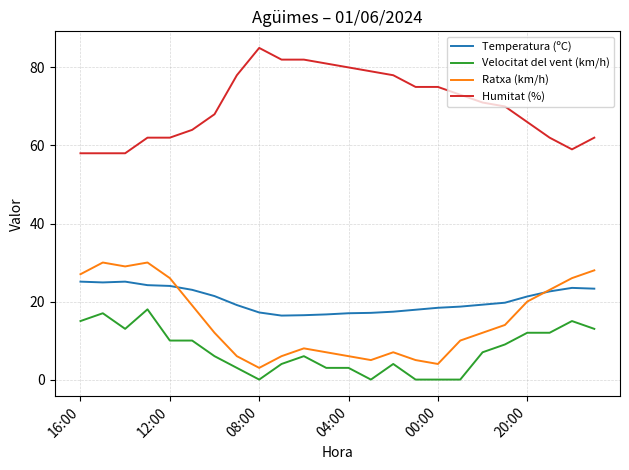

Does the chart have visible grid lines?

Yes